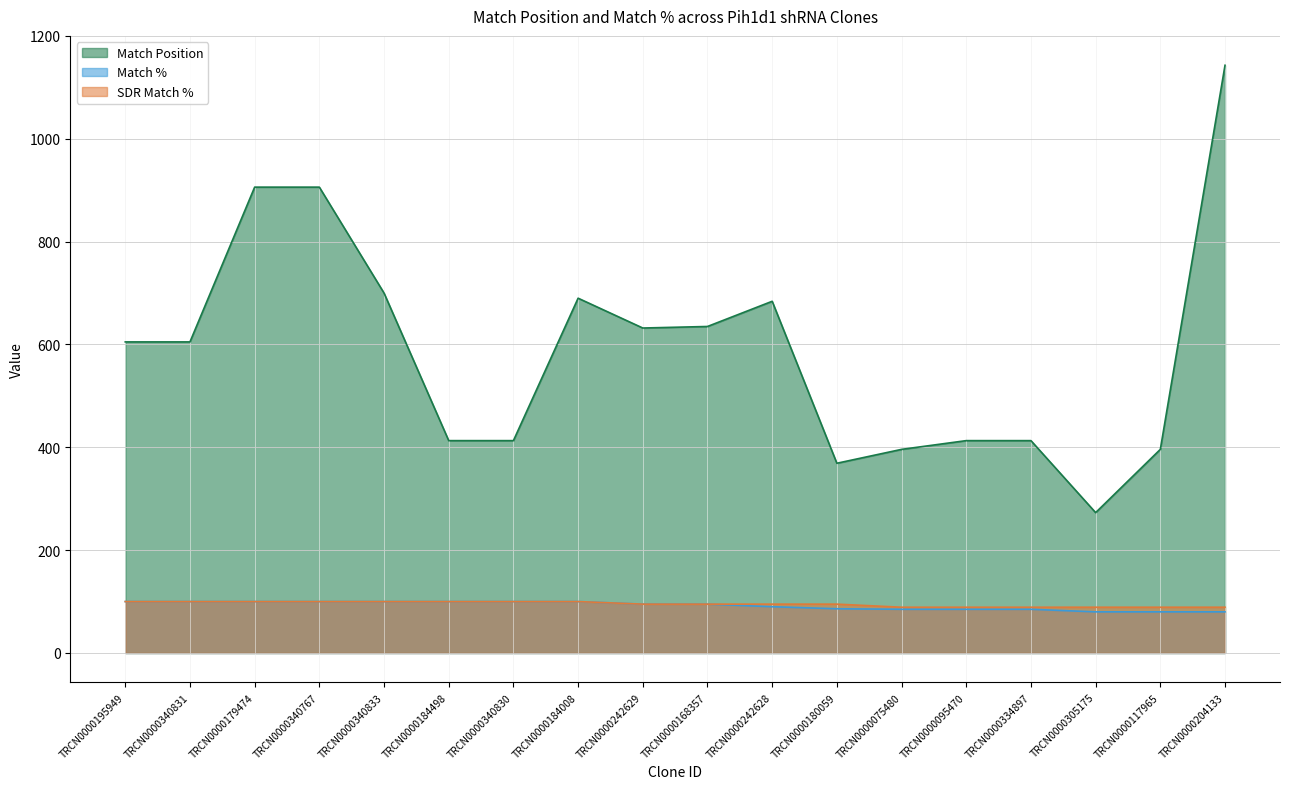

What is the label of the 15th point from the left?

TRCN0000334897